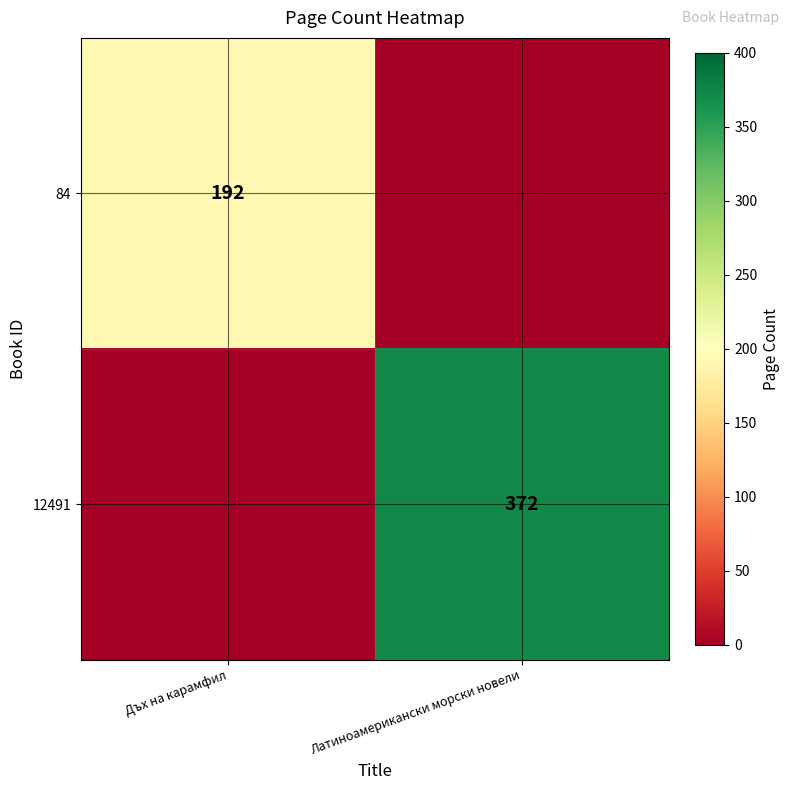

The 84 series shows 114 at Дъх на карамфил. True or false?

False